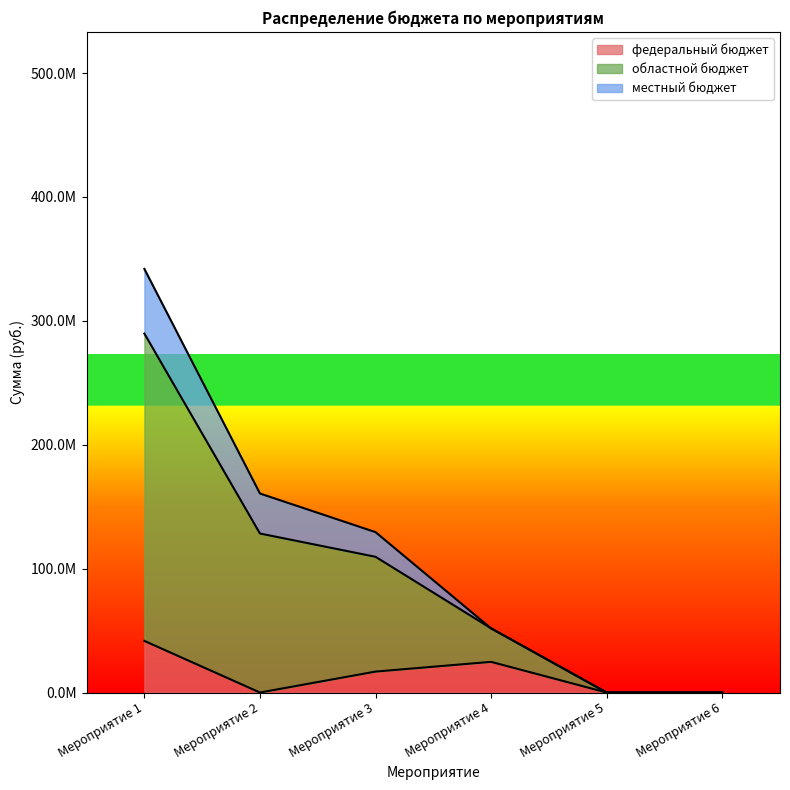

At which category is the sum across all series the highest?

Мероприятие 1